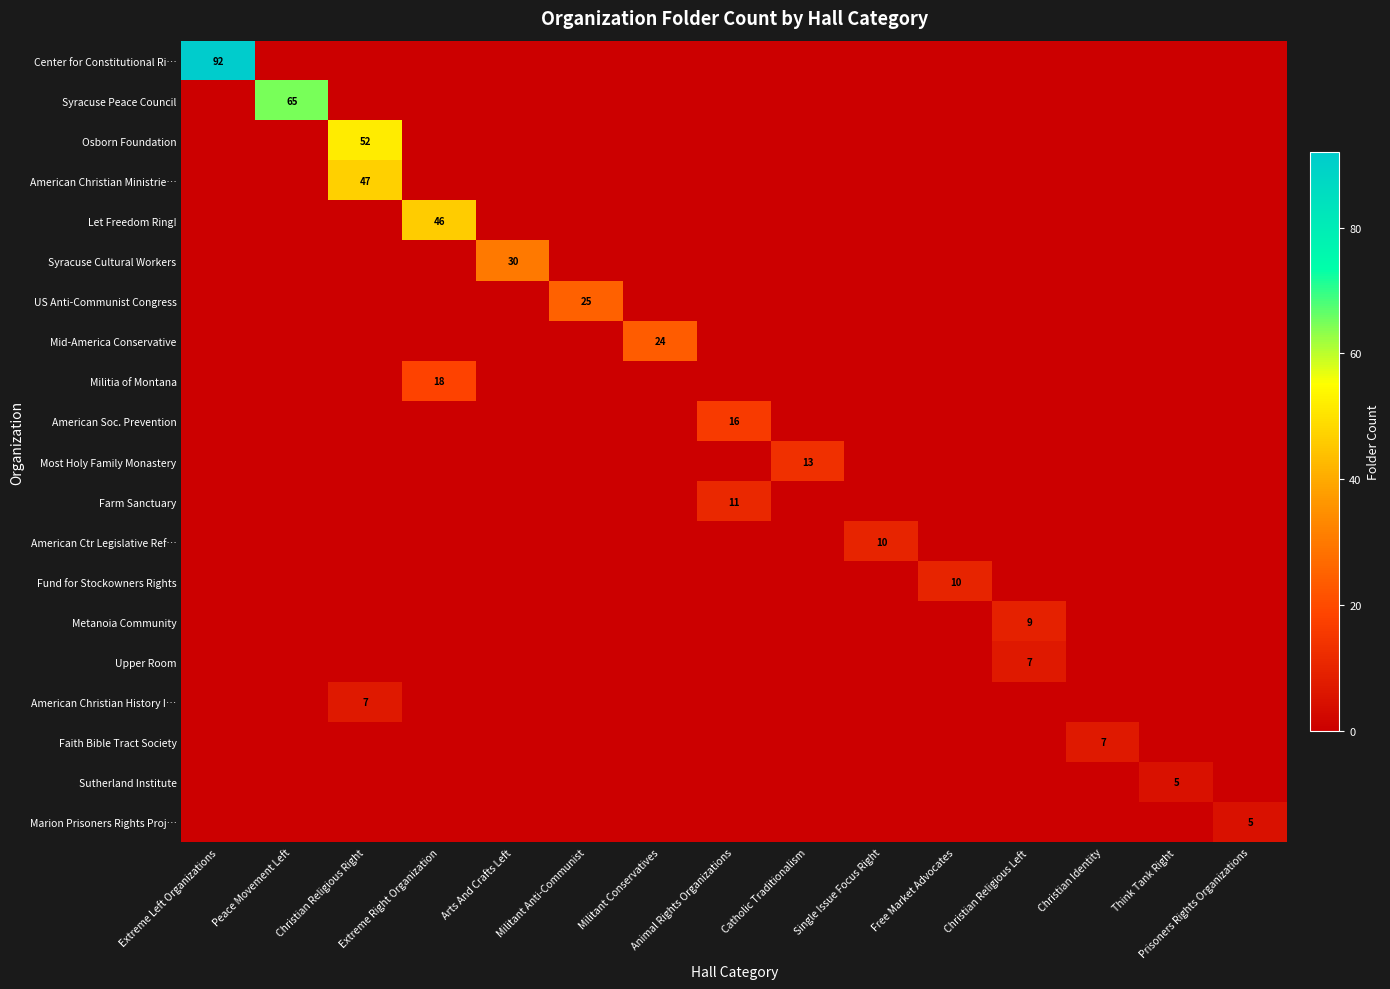

At how many categories does at least one series exceed 6?

13